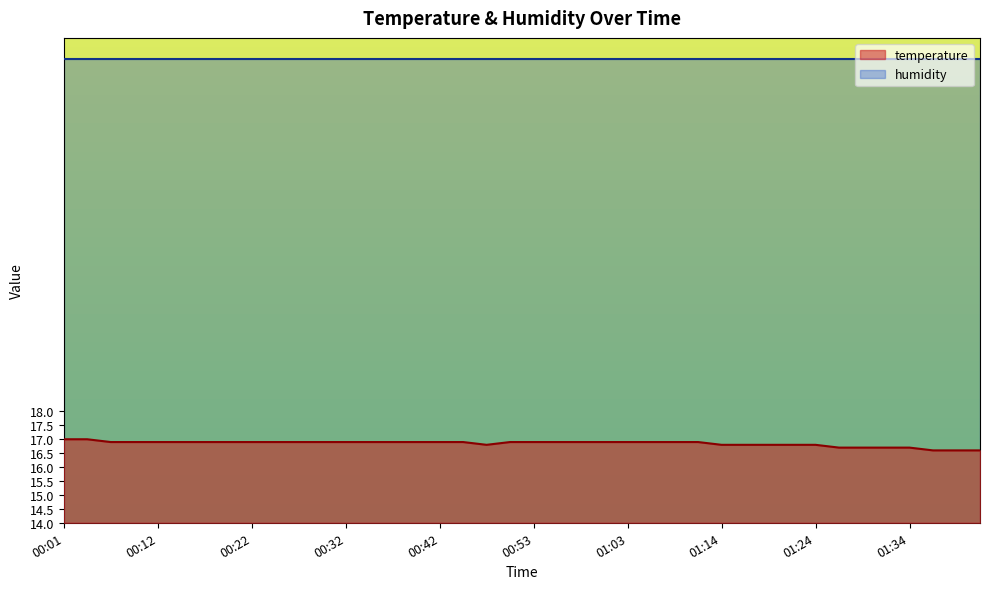

What position from the left is 01:41?

40